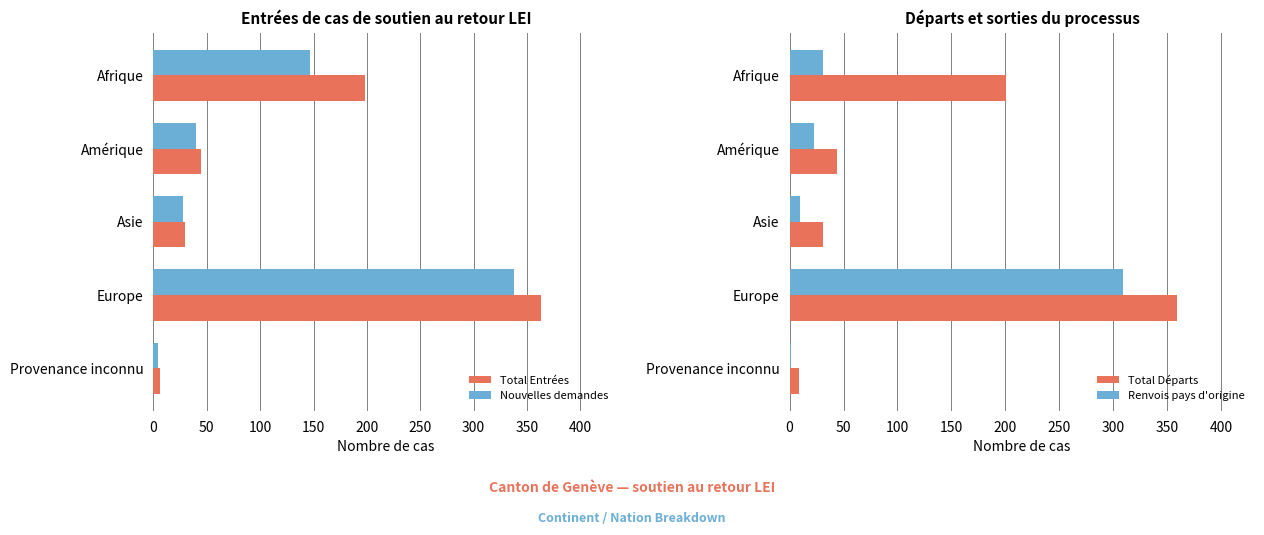

Reading right to left, what are all the values shown in this chart?

Total Entrées: 6	363	30	45	198
Nouvelles demandes: 4	338	28	40	147
Total Départs: 9	359	31	44	201
Renvois pays d'origine: 1	309	10	23	31